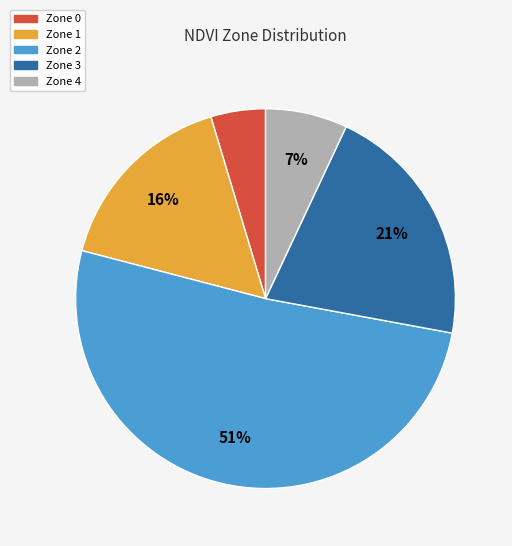

To the nearest percent, what is the combined percentage of Zone 4 and Zone 1?

23%